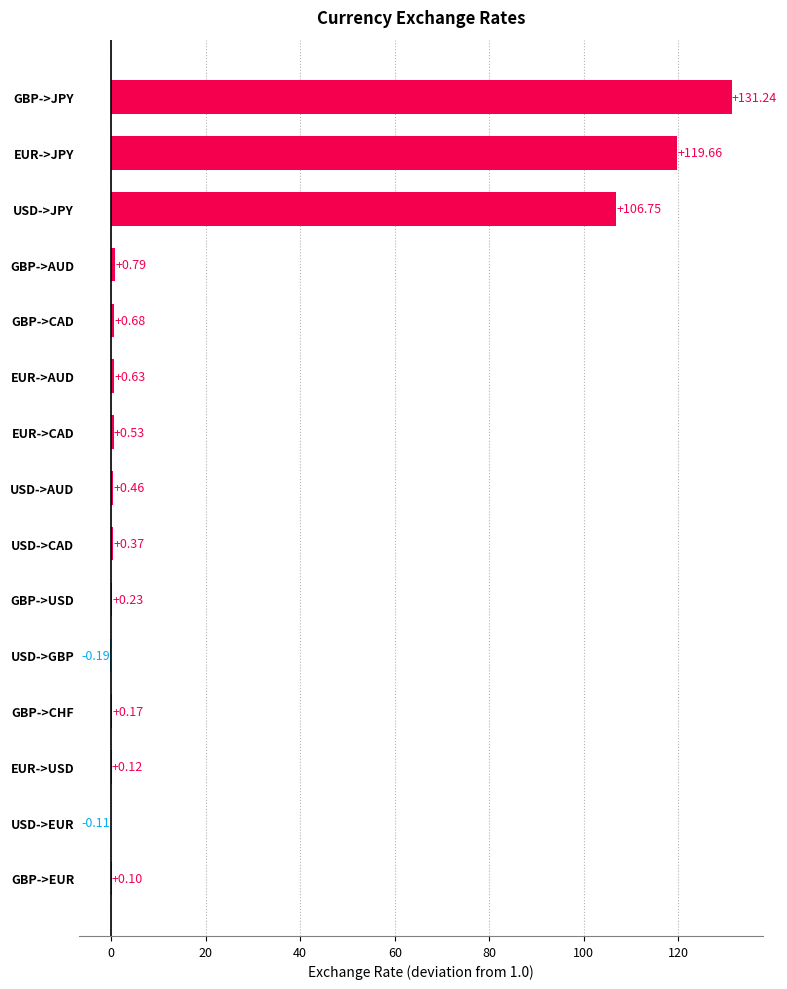

Where is the data nearest to the value 65?

USD->JPY